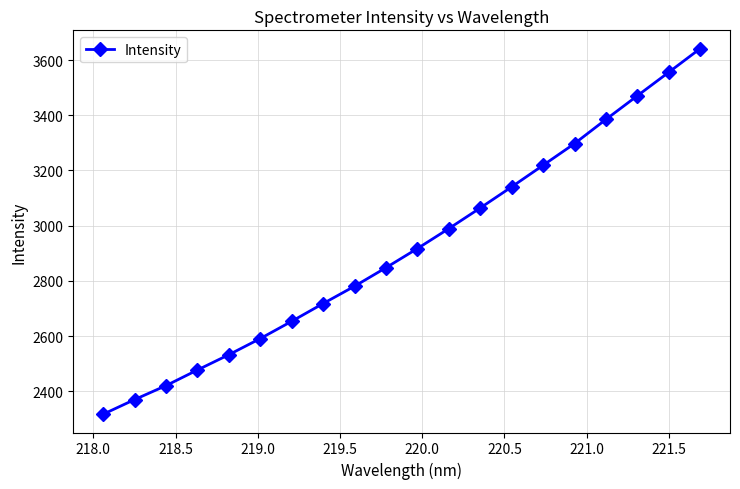

Reading left to right, extract all data points from this chart.

2316.6	2369.7	2420.3	2477.0	2532.4	2590.9	2653.5	2717.9	2780.7	2847.8	2917.2	2989.5	3064.2	3140.7	3218.9	3297.5	3385.0	3470.7	3555.8	3641.6